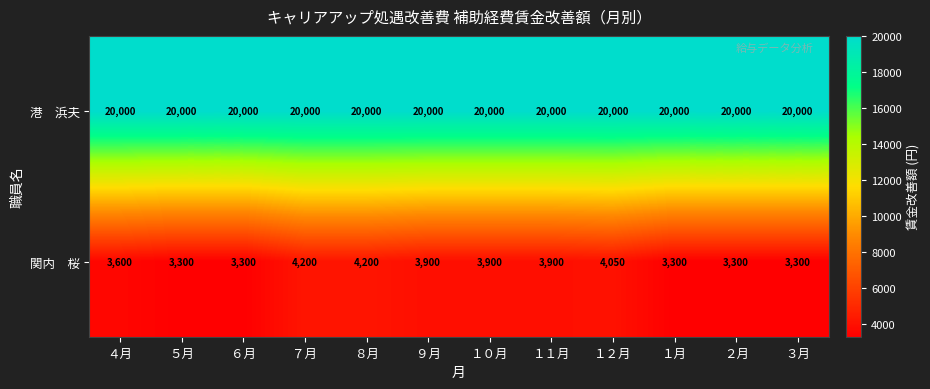

What is the greatest value displayed?

20000